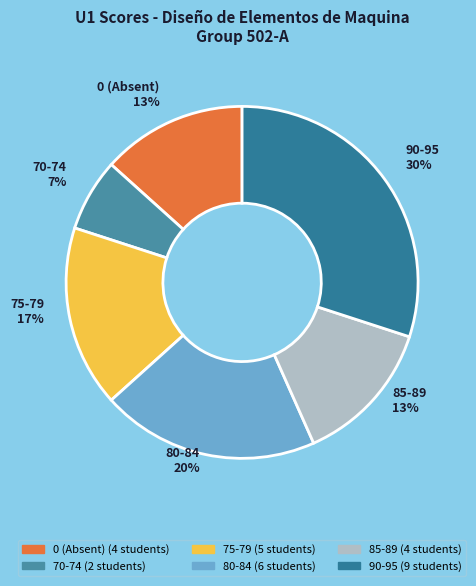

How many slices are in this pie chart?

6